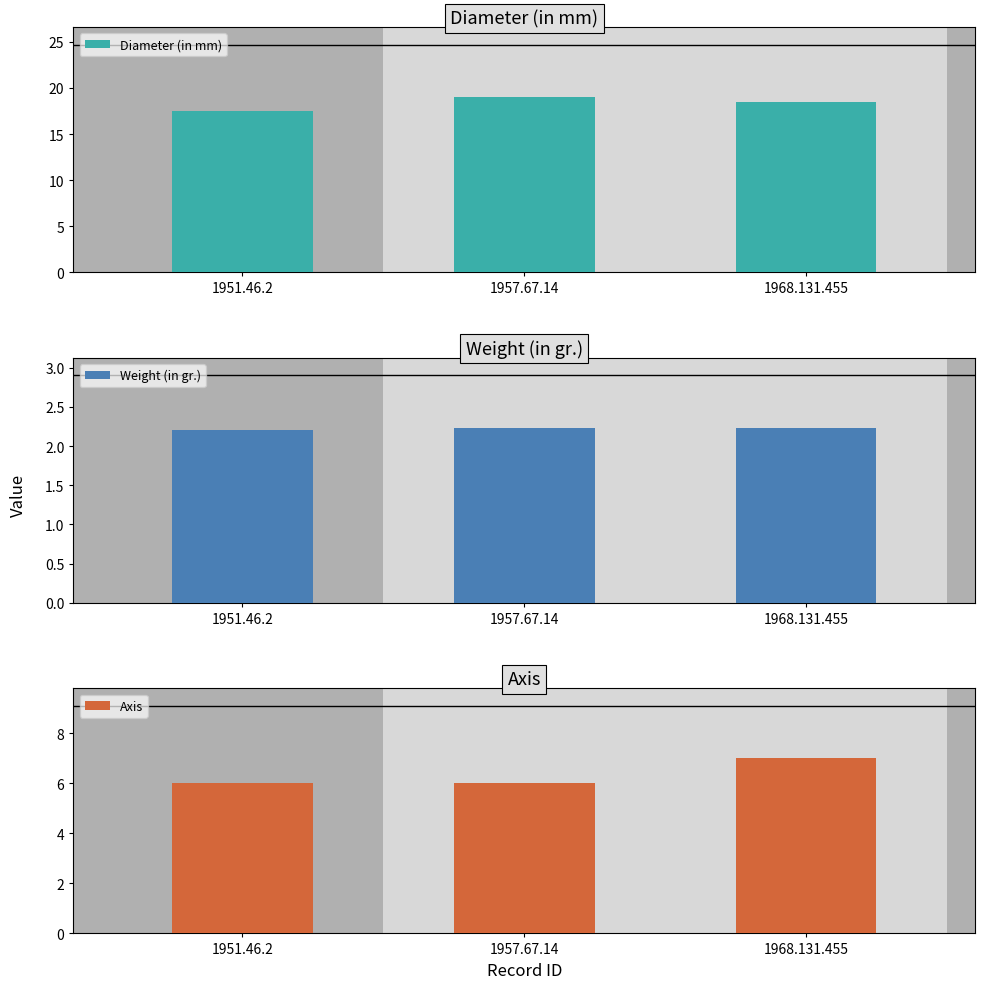

Which series changed the most between 1951.46.2 and 1968.131.455?

Diameter (in mm)